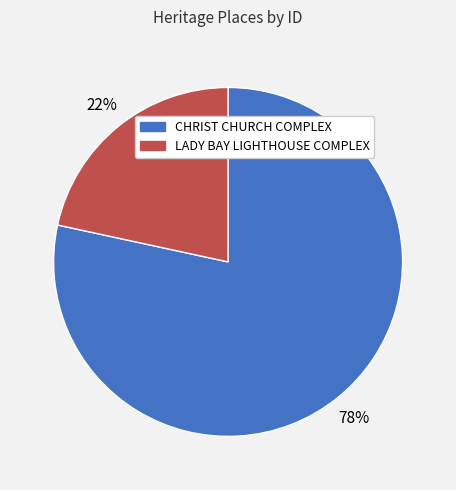

Which category has the biggest portion of the pie?

CHRIST CHURCH COMPLEX